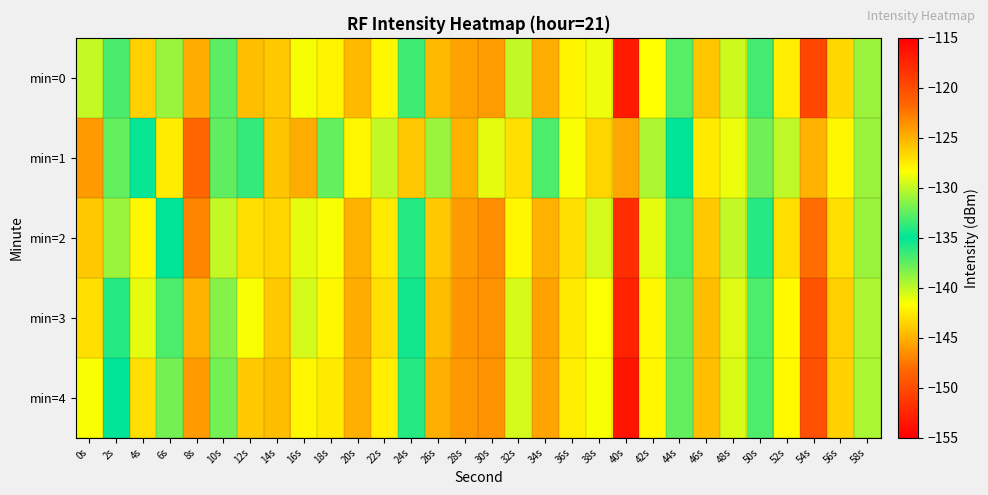

Count the number of categories in the chart.

30